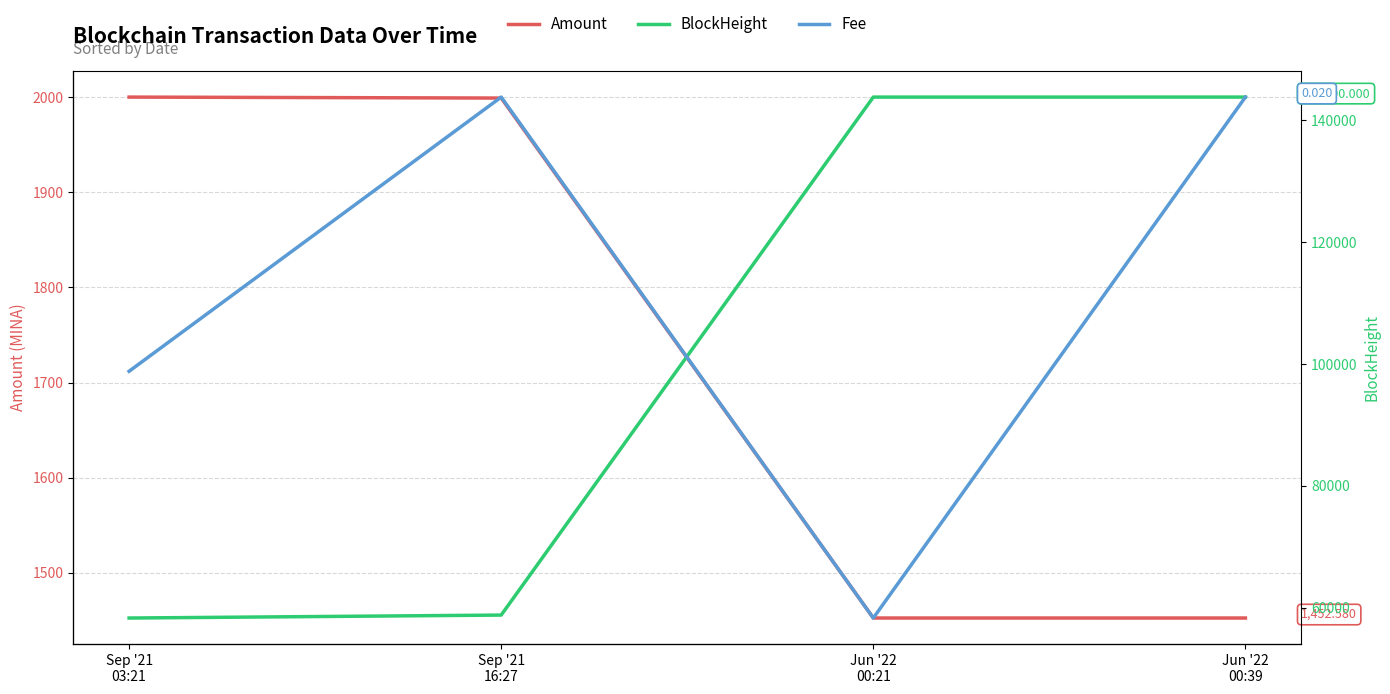

True or false: BlockHeight and Amount cross at least once.

False